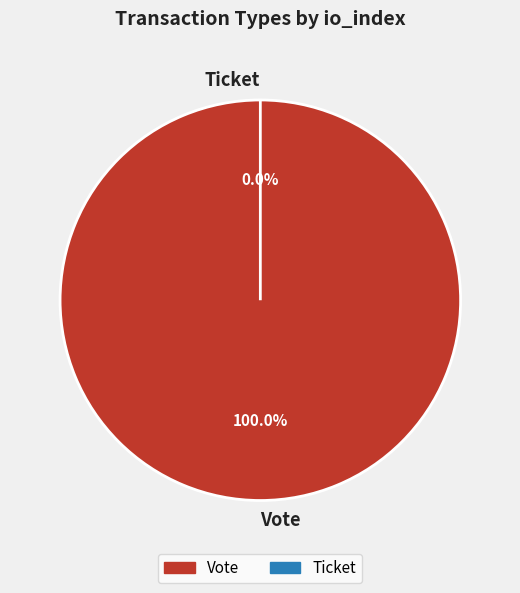

How many segments does this pie chart have?

2